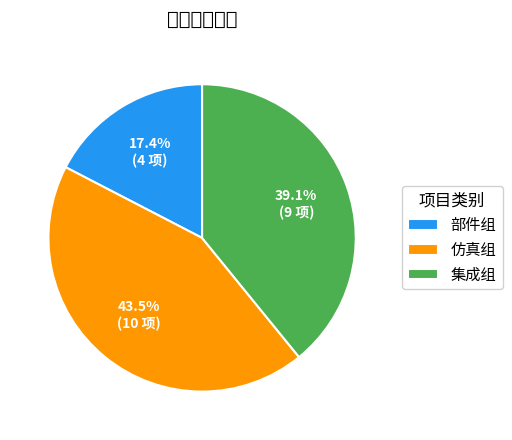

Approximately how many times larger is the value at 仿真组 compared to 集成组?

1.1